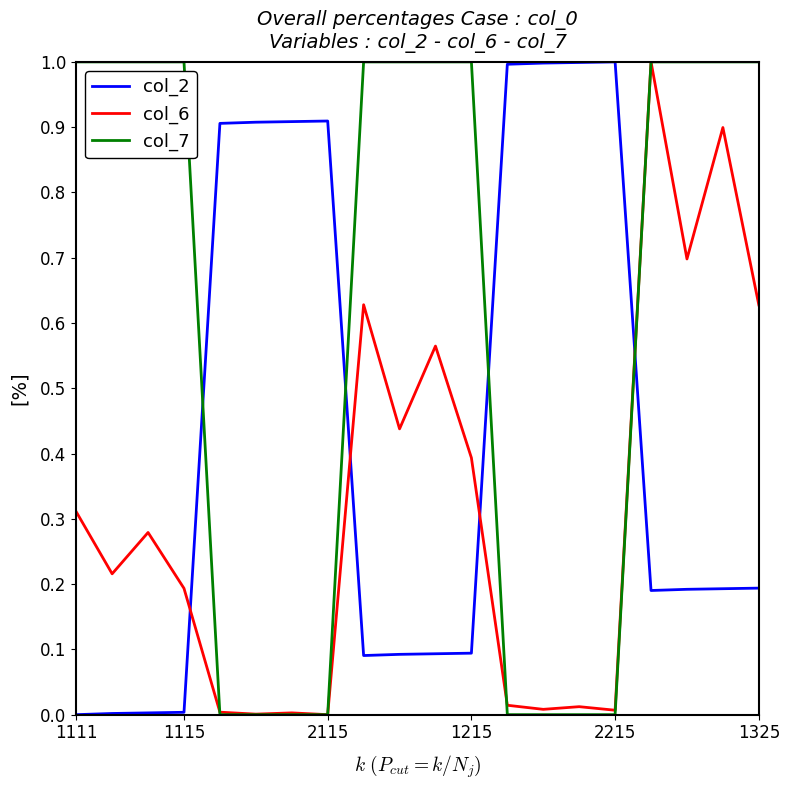

After their last crossing, which series has the higher values: col_2 or col_6?

col_6